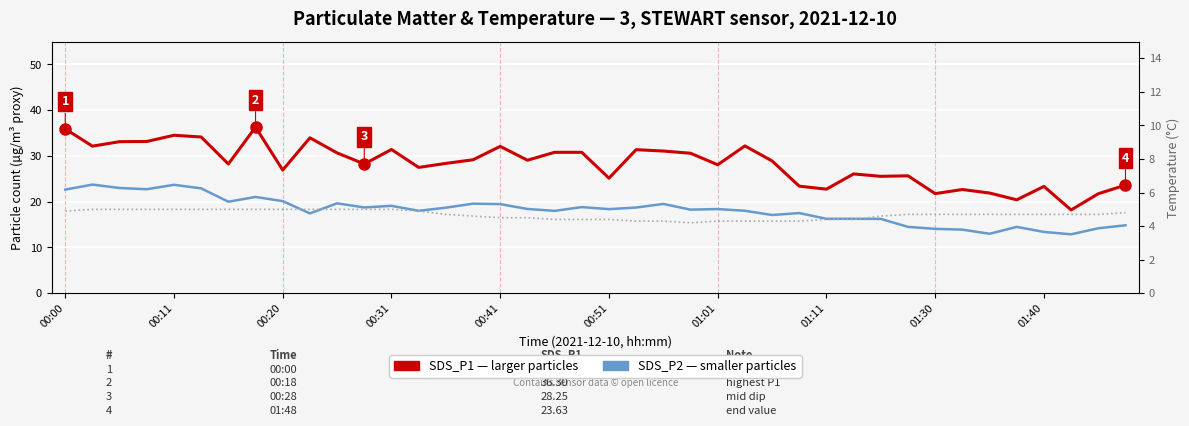

Count the number of categories in the chart.

40